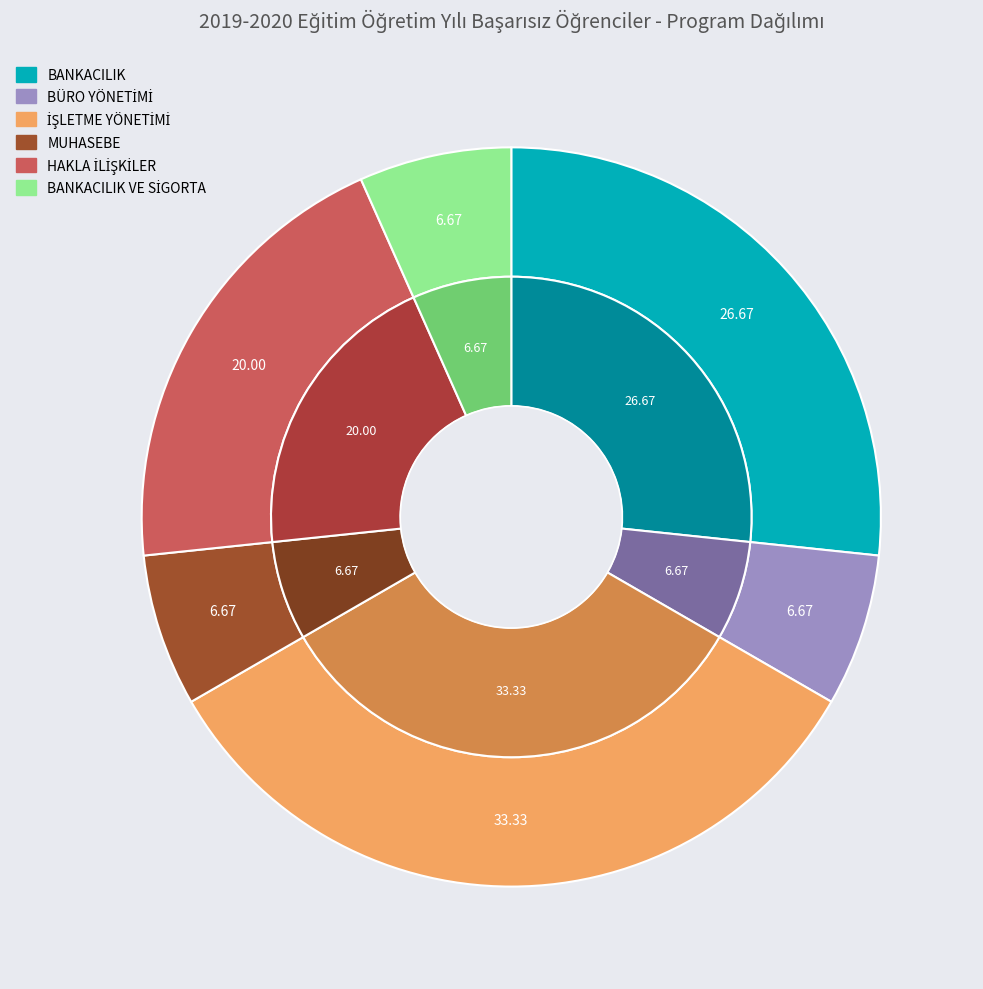

Which category has the smallest portion of the pie?

BÜRO YÖNETİMİ